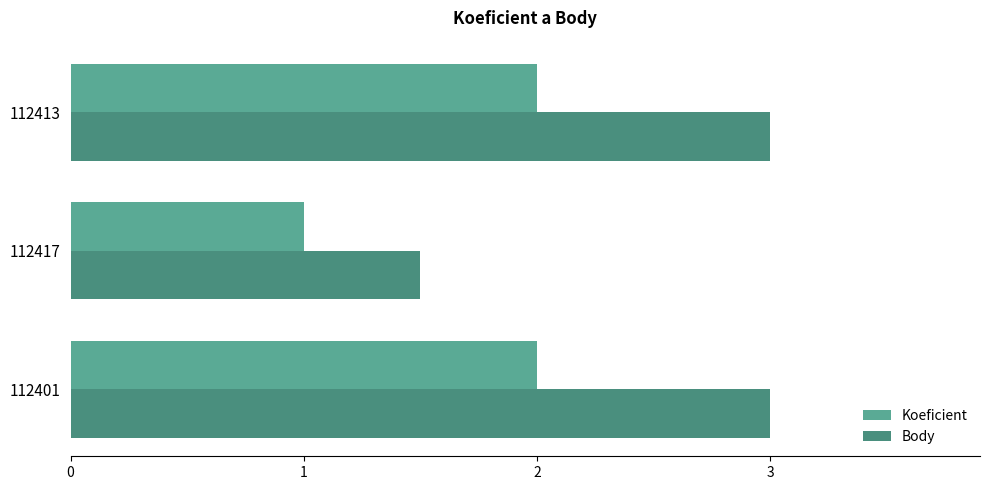

Reading right to left, list all the values displayed in this chart.

Koeficient: 2.0	1.0	2.0
Body: 3.0	1.5	3.0